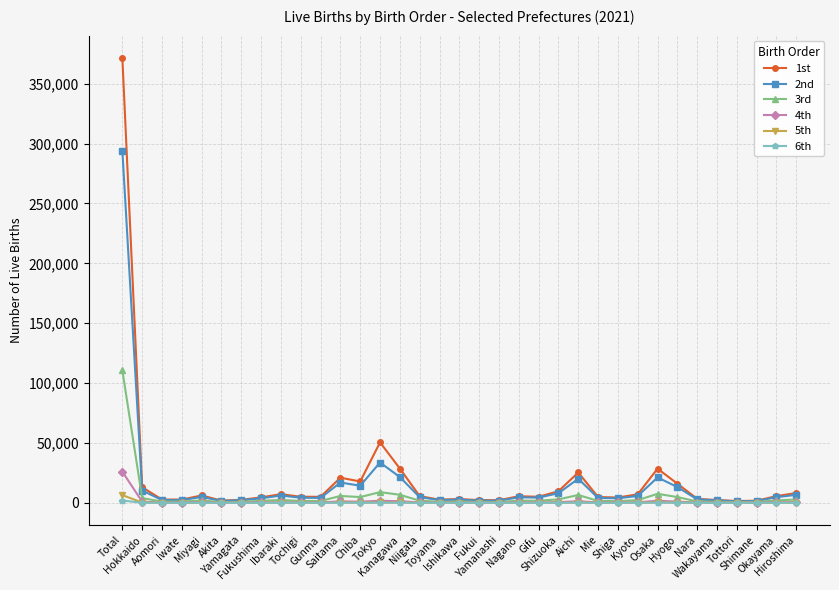

True or false: 3rd has more than 0 points higher than both neighbors.

True